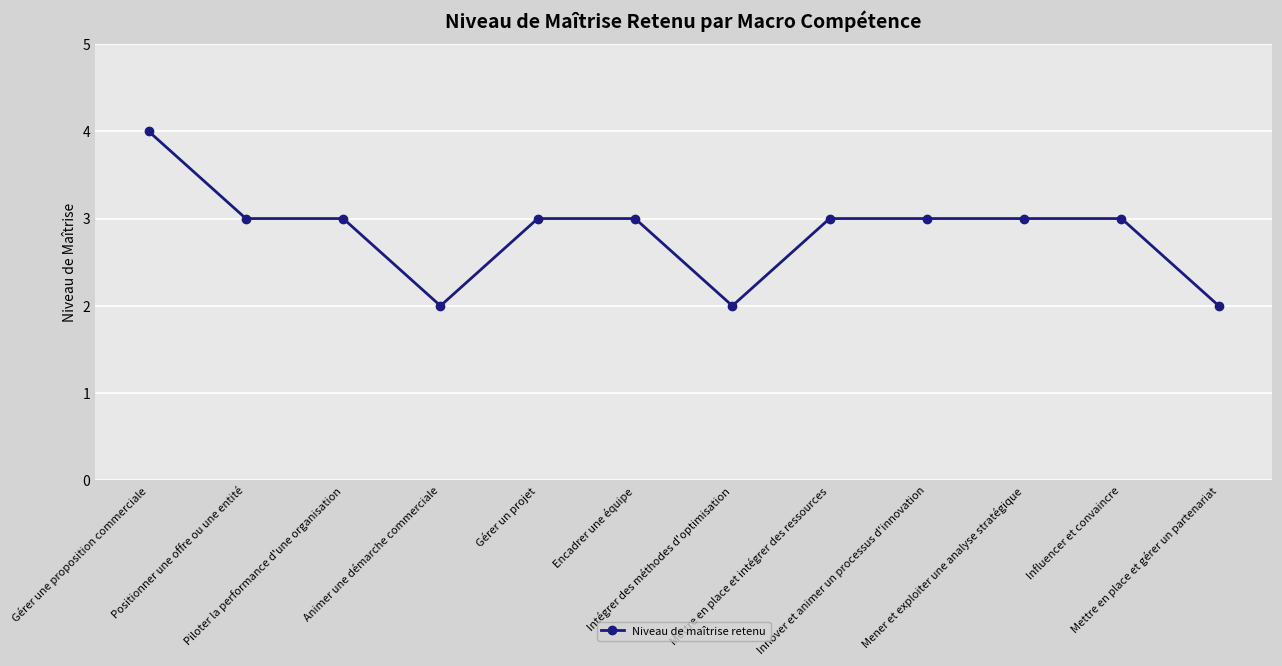

Does the chart display data point markers on the line(s)?

Yes